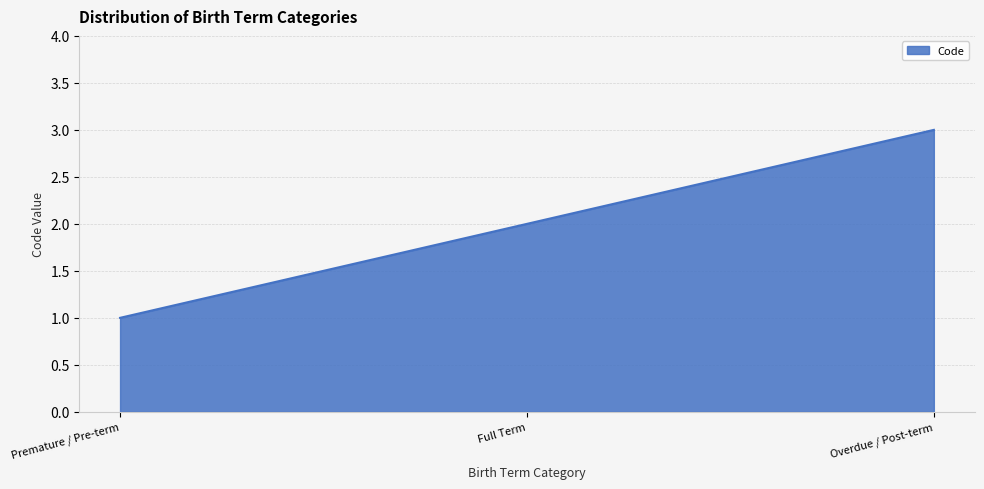

List the labels in order of value, smallest first.

Premature / Pre-term, Full Term, Overdue / Post-term